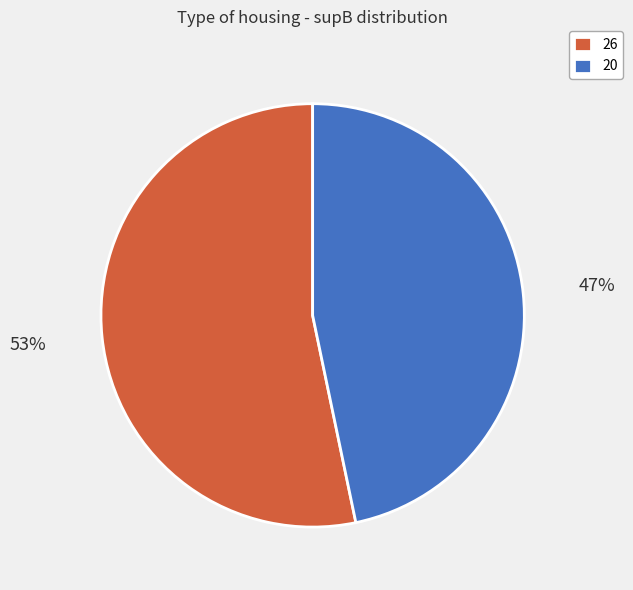

To the nearest percent, what is the combined percentage of 20 and 26?

100%